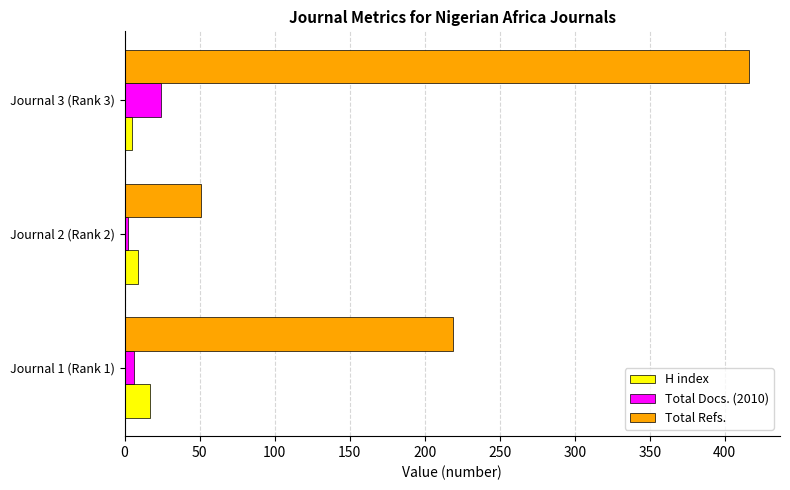

Which category has the lowest value in the Total Refs. series?

Journal 2 (Rank 2)